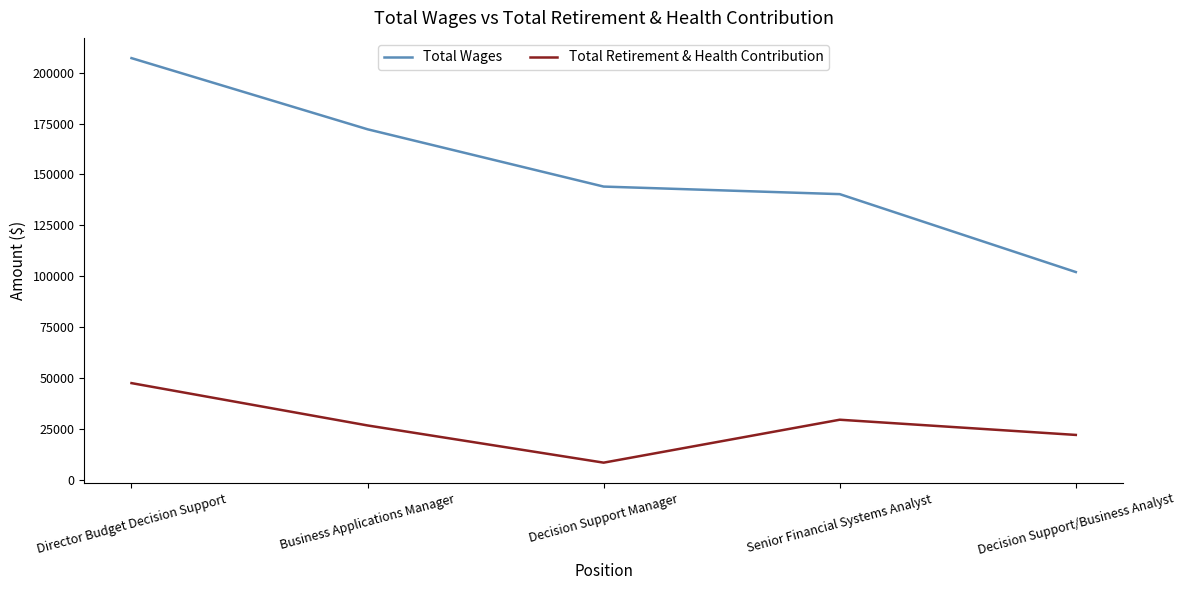

Rank the series by their maximum value, from highest to lowest.

Total Wages, Total Retirement & Health Contribution